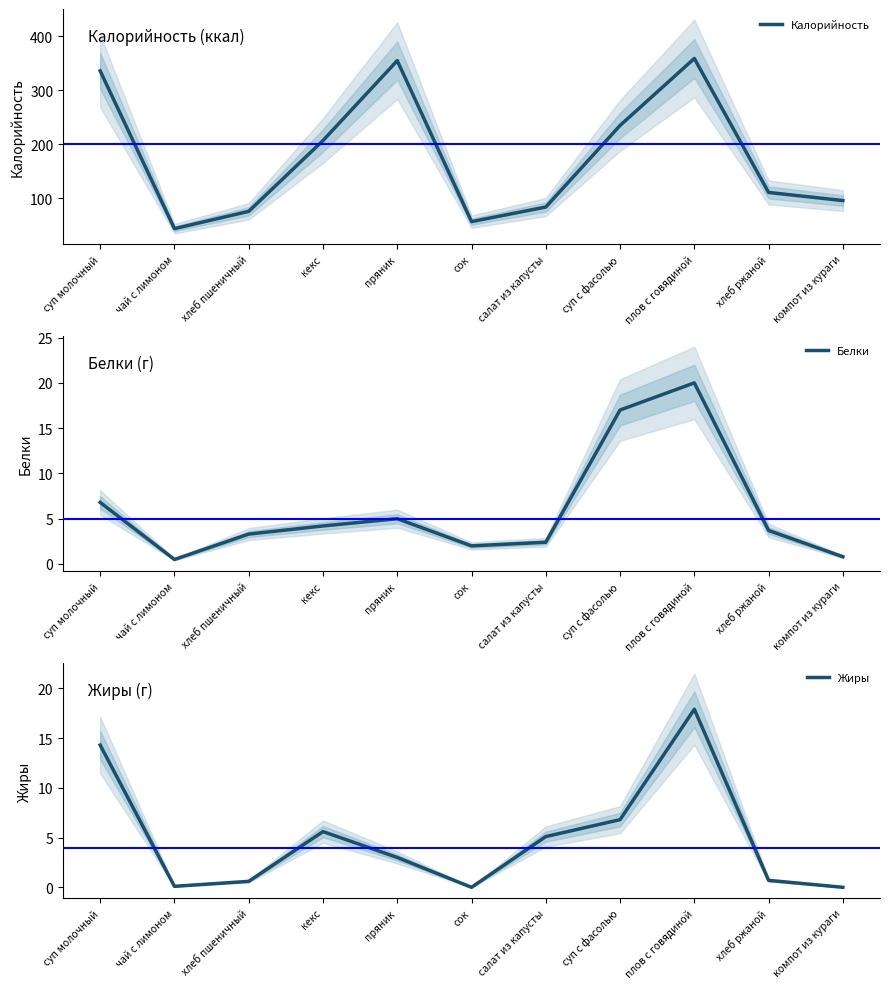

Is the value of Белки at суп с фасолью greater than the value of Калорийность at чай с лимоном?

No